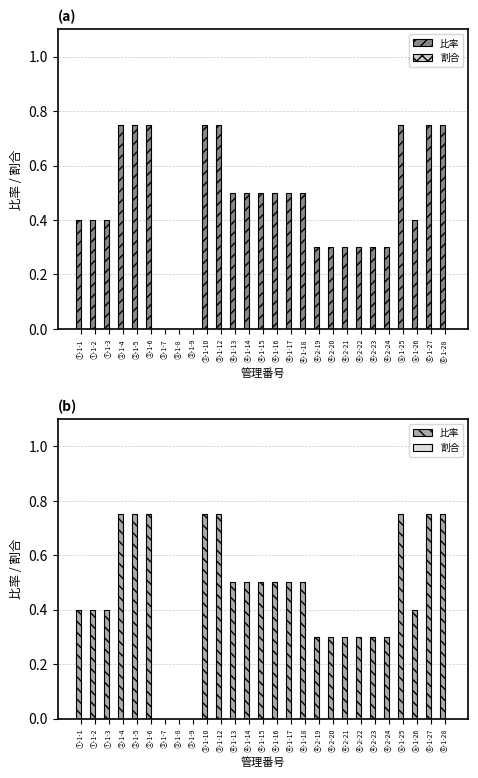

At ②-1-4, list the series in order from largest to smallest.

比率, 割合